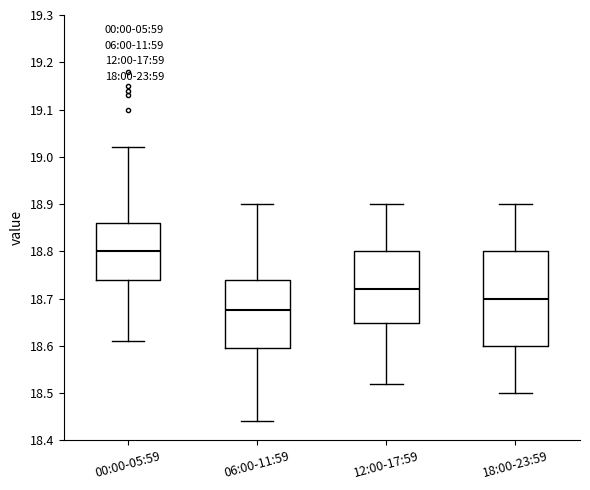

Reading left to right, read every box against the y-axis: the position of its median line, the range the box covers, and the ends of its whiskers. The values are not printed on the chart, so give them approximately, as read against the axis.

00:00-05:59: median 18.80, box 18.74 to 18.86, whiskers 18.61 to 19.02
06:00-11:59: median 18.68, box 18.60 to 18.74, whiskers 18.44 to 18.90
12:00-17:59: median 18.72, box 18.65 to 18.80, whiskers 18.52 to 18.90
18:00-23:59: median 18.70, box 18.60 to 18.80, whiskers 18.50 to 18.90